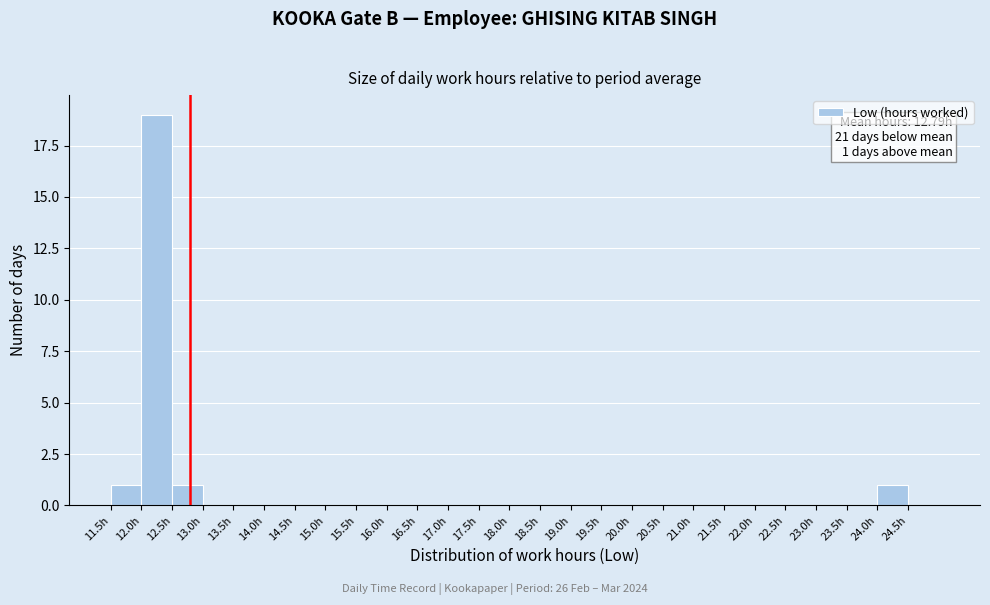

Over which range of the x-axis is the bar tallest?

12.0 to 12.5